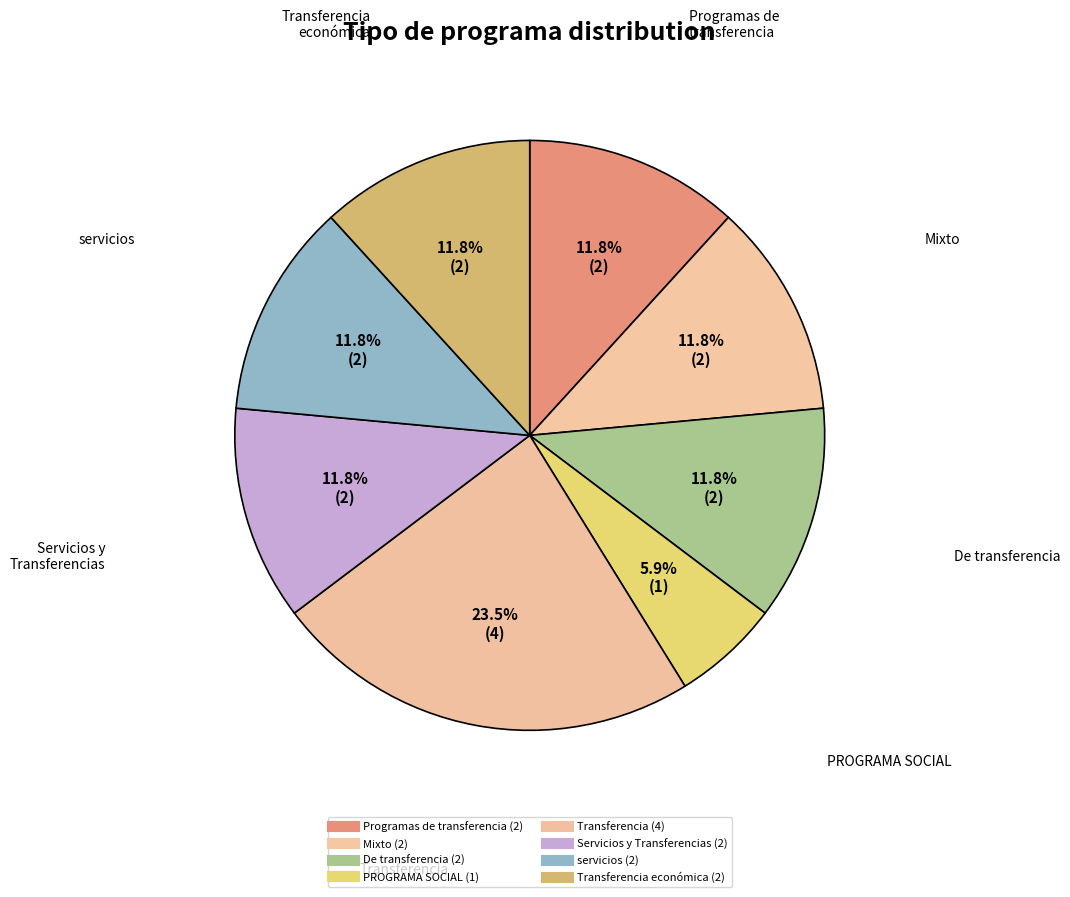

How many slices are in this pie chart?

8